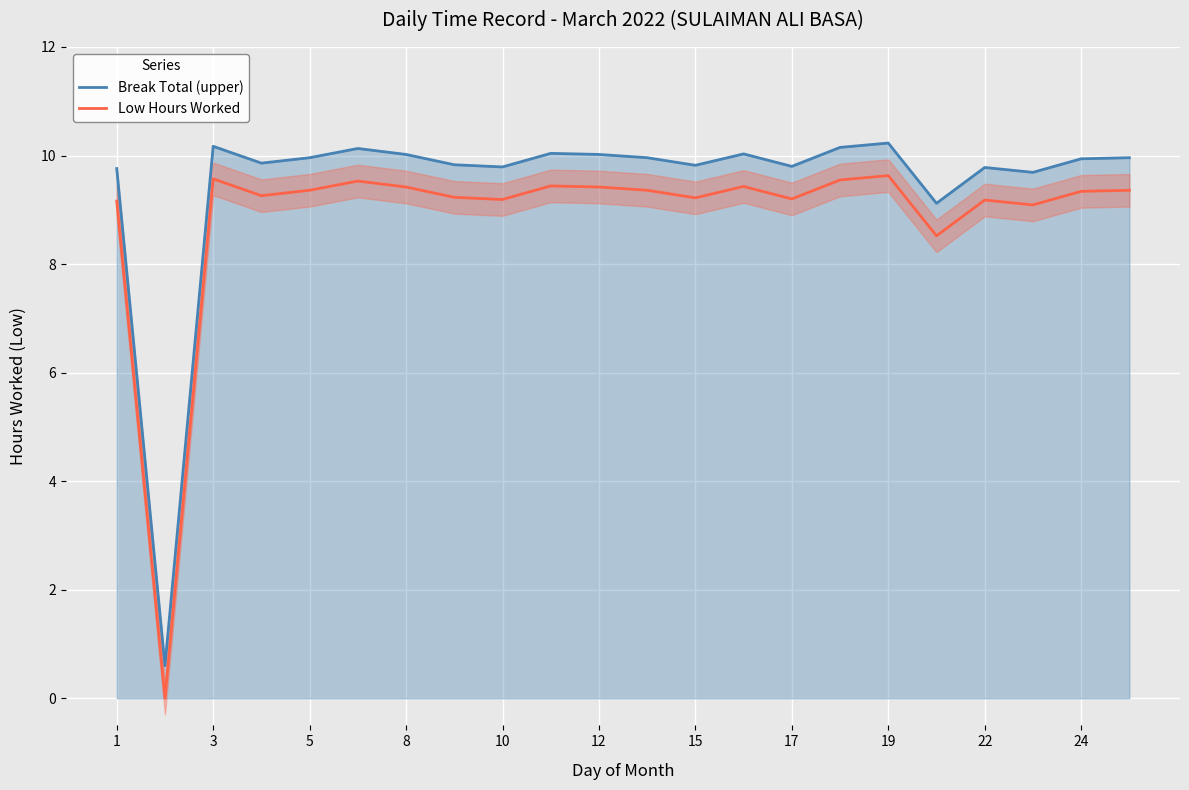

True or false: Break Total (upper) and Low Hours Worked intersect in this chart.

False